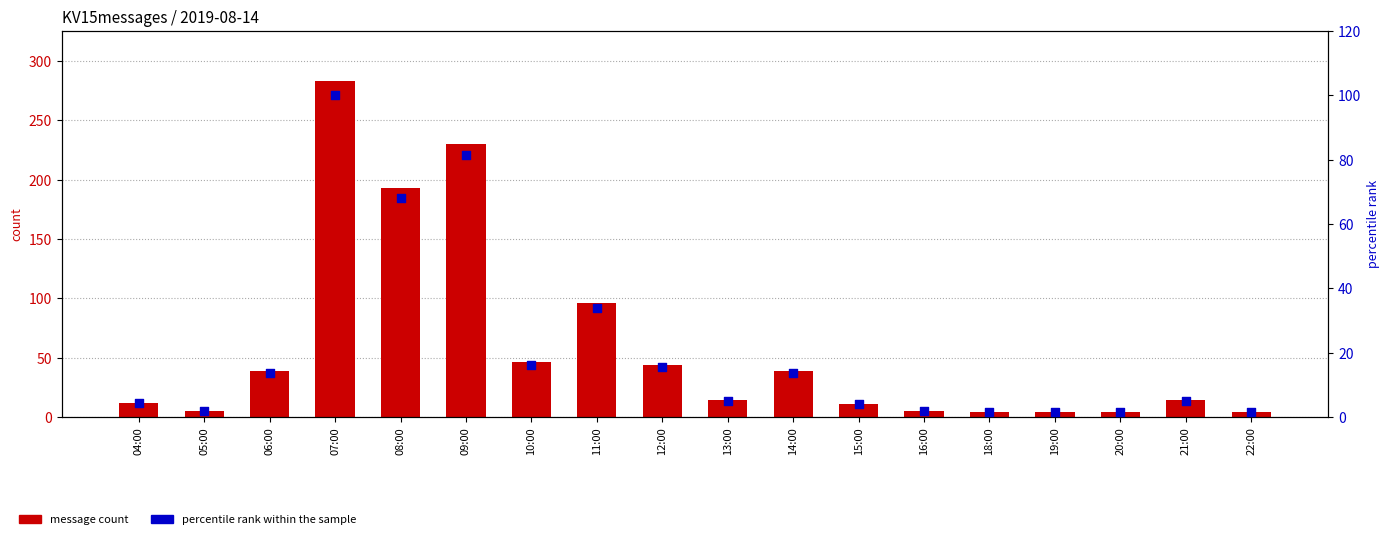

Which series reaches the maximum Y coordinate?

message count